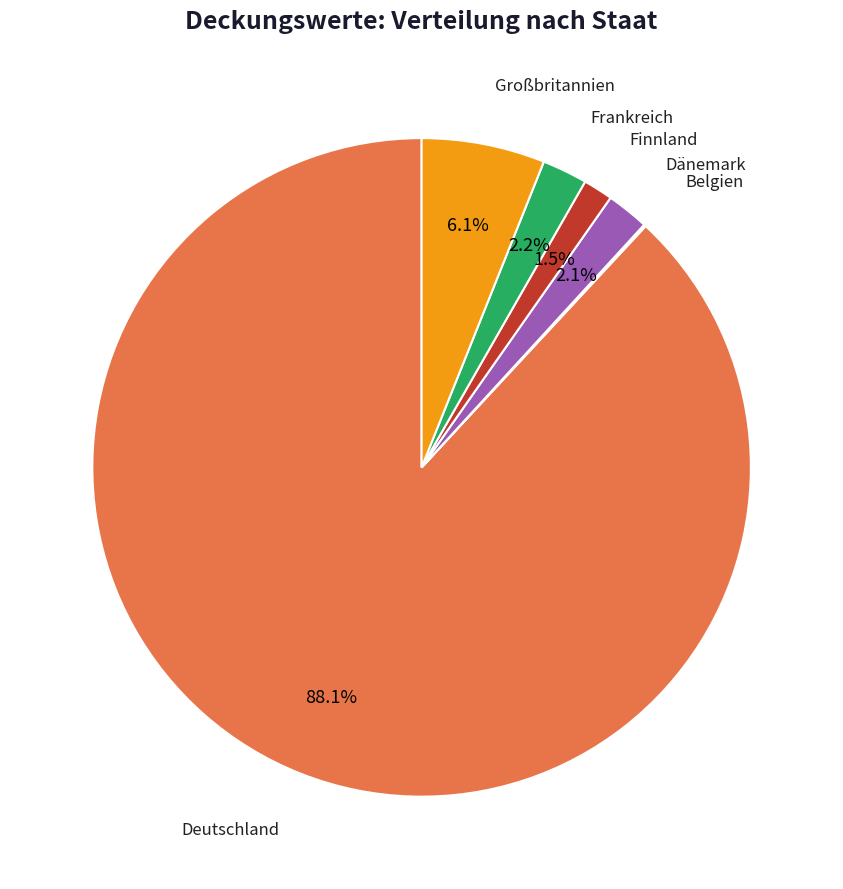

Which slice is the largest?

Deutschland